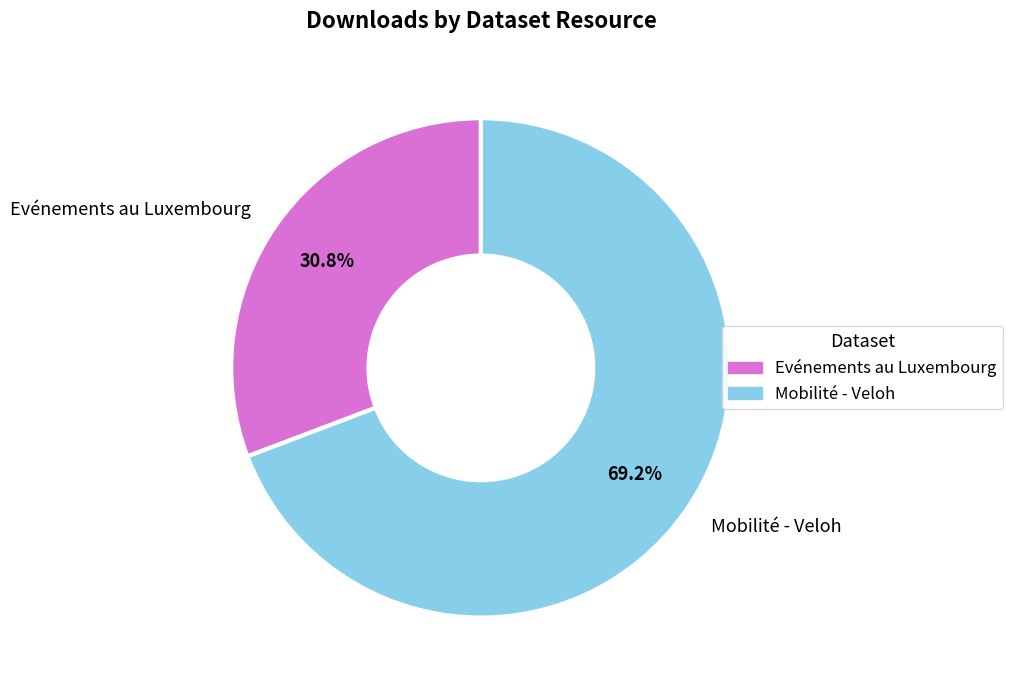

Does Mobilité - Veloh represent more than half of the total?

Yes